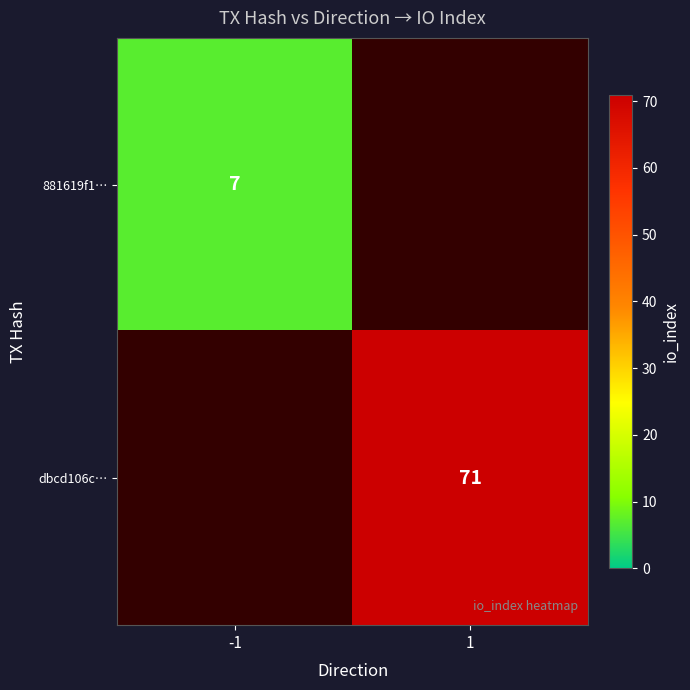

Is it true that 881619f1… equals 9 at -1?

False